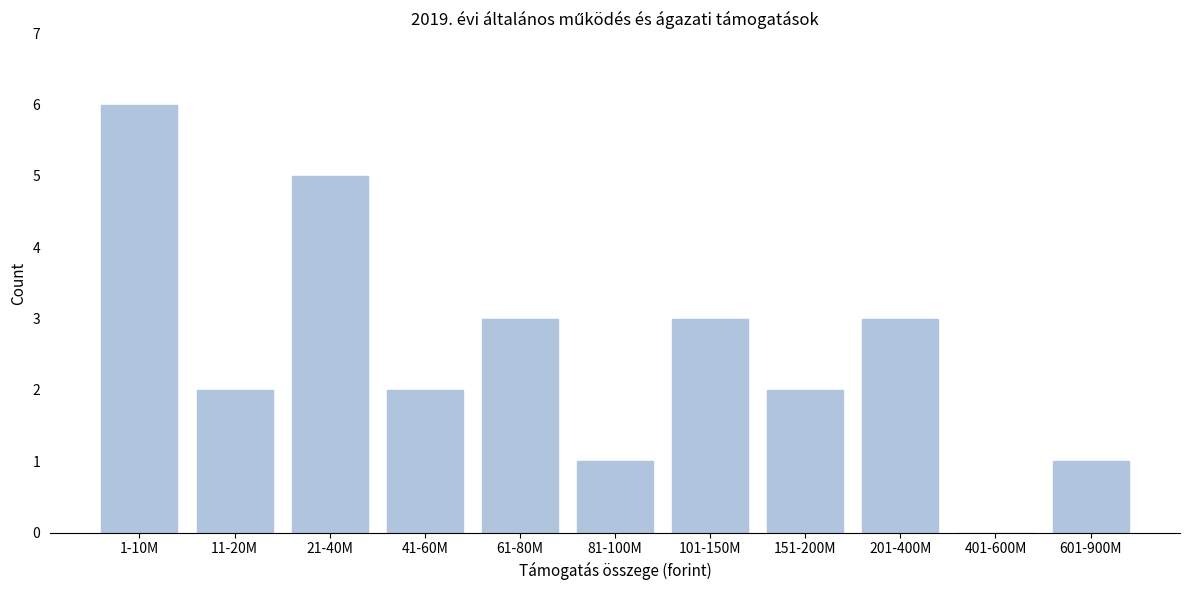

Reading left to right, what are all the values shown in this chart?

1-10M=6	11-20M=2	21-40M=5	41-60M=2	61-80M=3	81-100M=1	101-150M=3	151-200M=2	201-400M=3	401-600M=0	601-900M=1